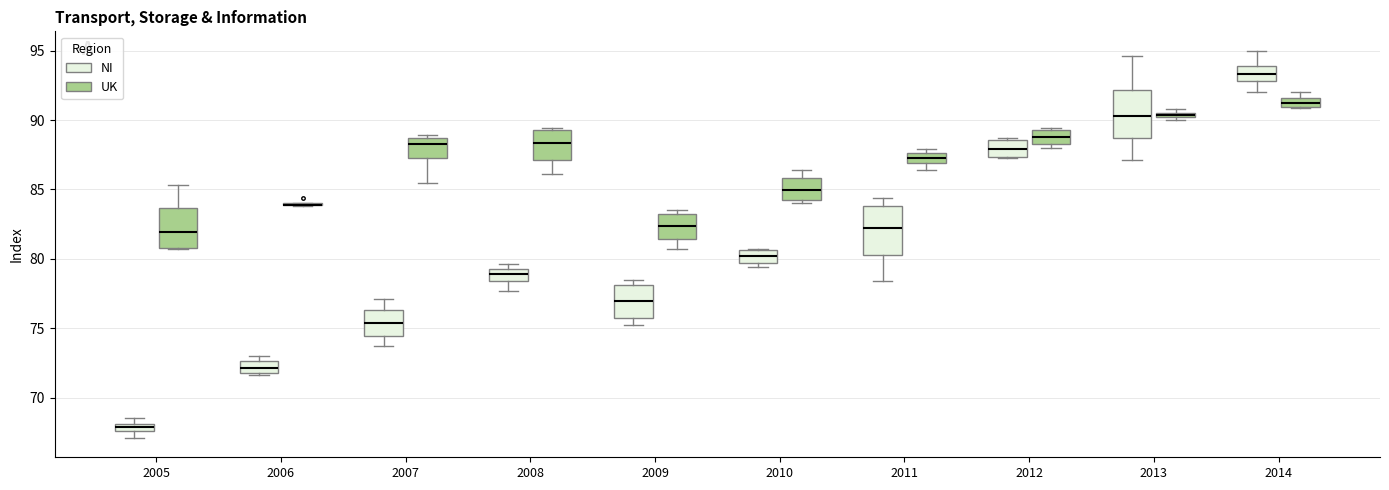

Where is the lower edge of the box for 2014 (UK) on the y-axis? The values are not printed on the chart, so give them approximately, as read against the axis.

91.0